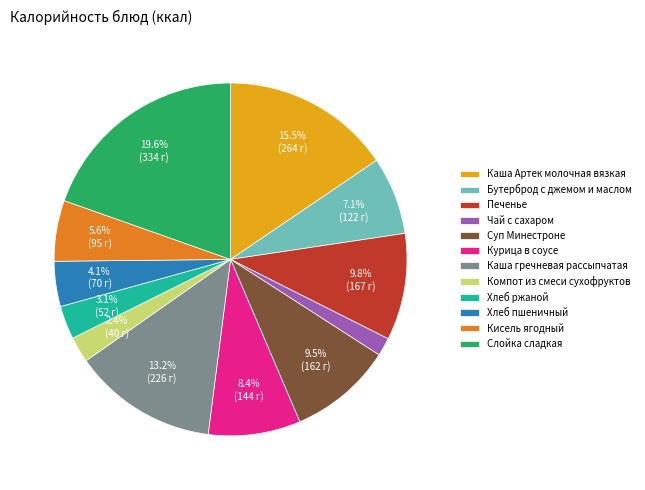

Count the number of slices in the pie.

12